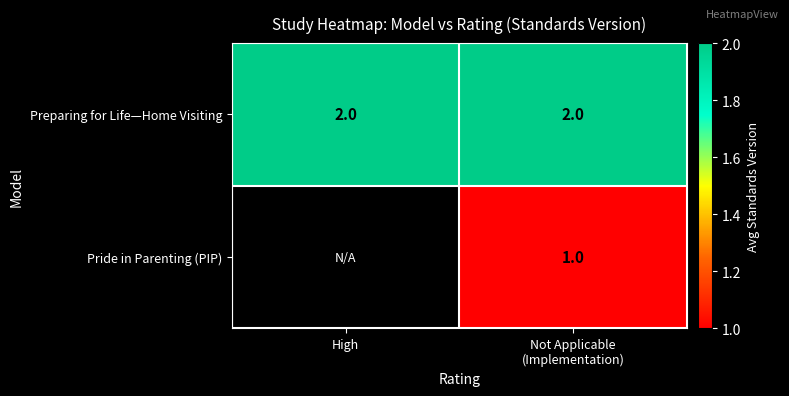

Which has a higher value, High or Not Applicable
(Implementation)?

High